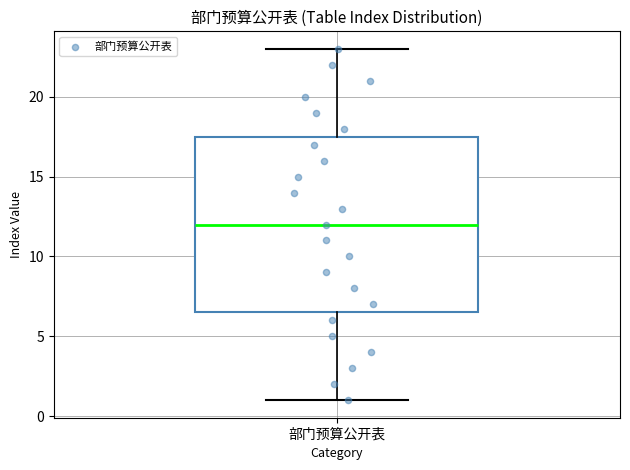

Where is the upper edge of the box for 部门预算公开表 on the y-axis? The values are not printed on the chart, so give them approximately, as read against the axis.

17.5